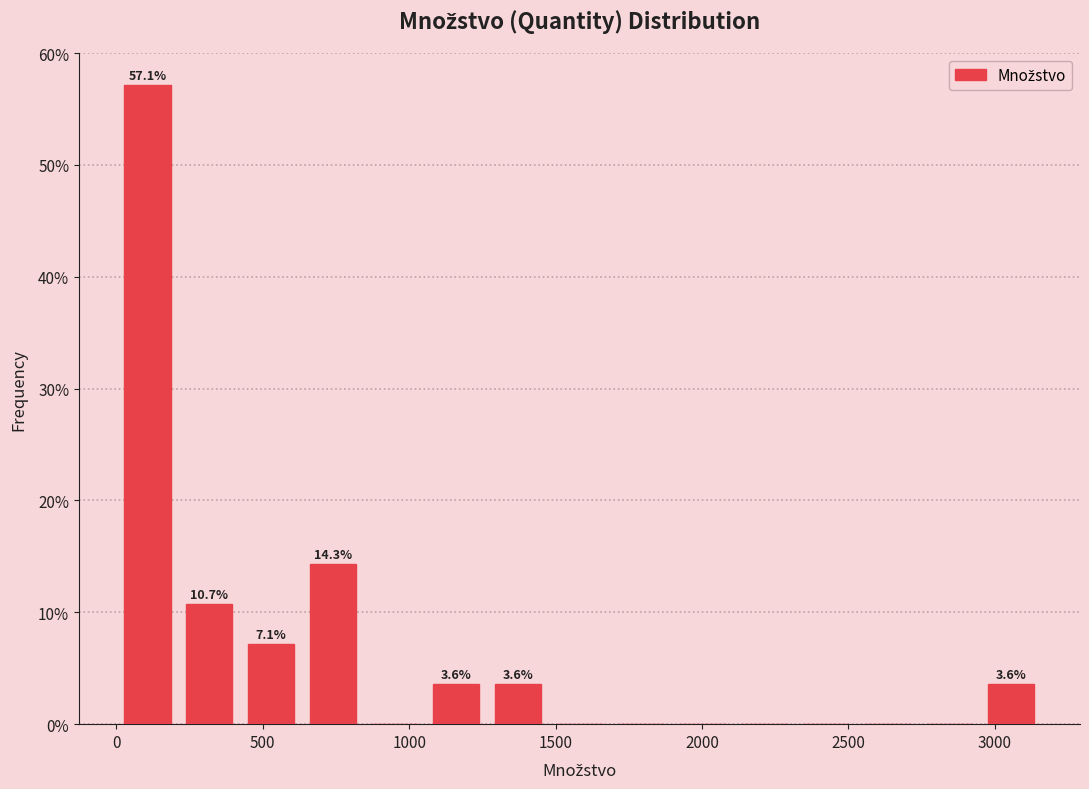

Over which range of the x-axis is the bar tallest?

0 to 200